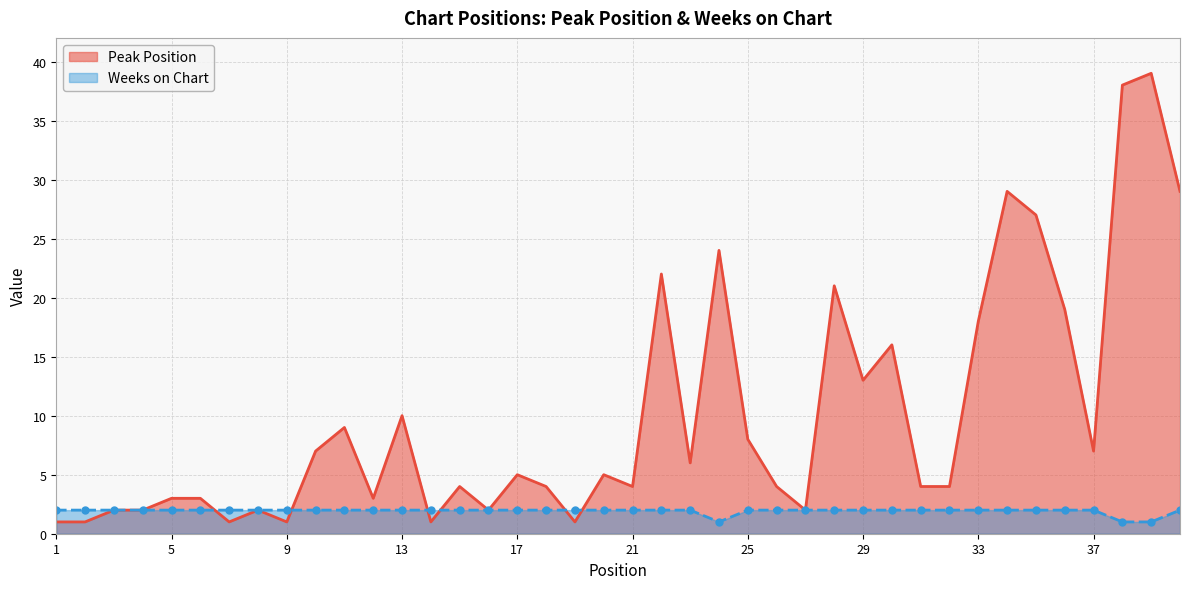

How many Weeks on Chart values are between 2 and 3?

37